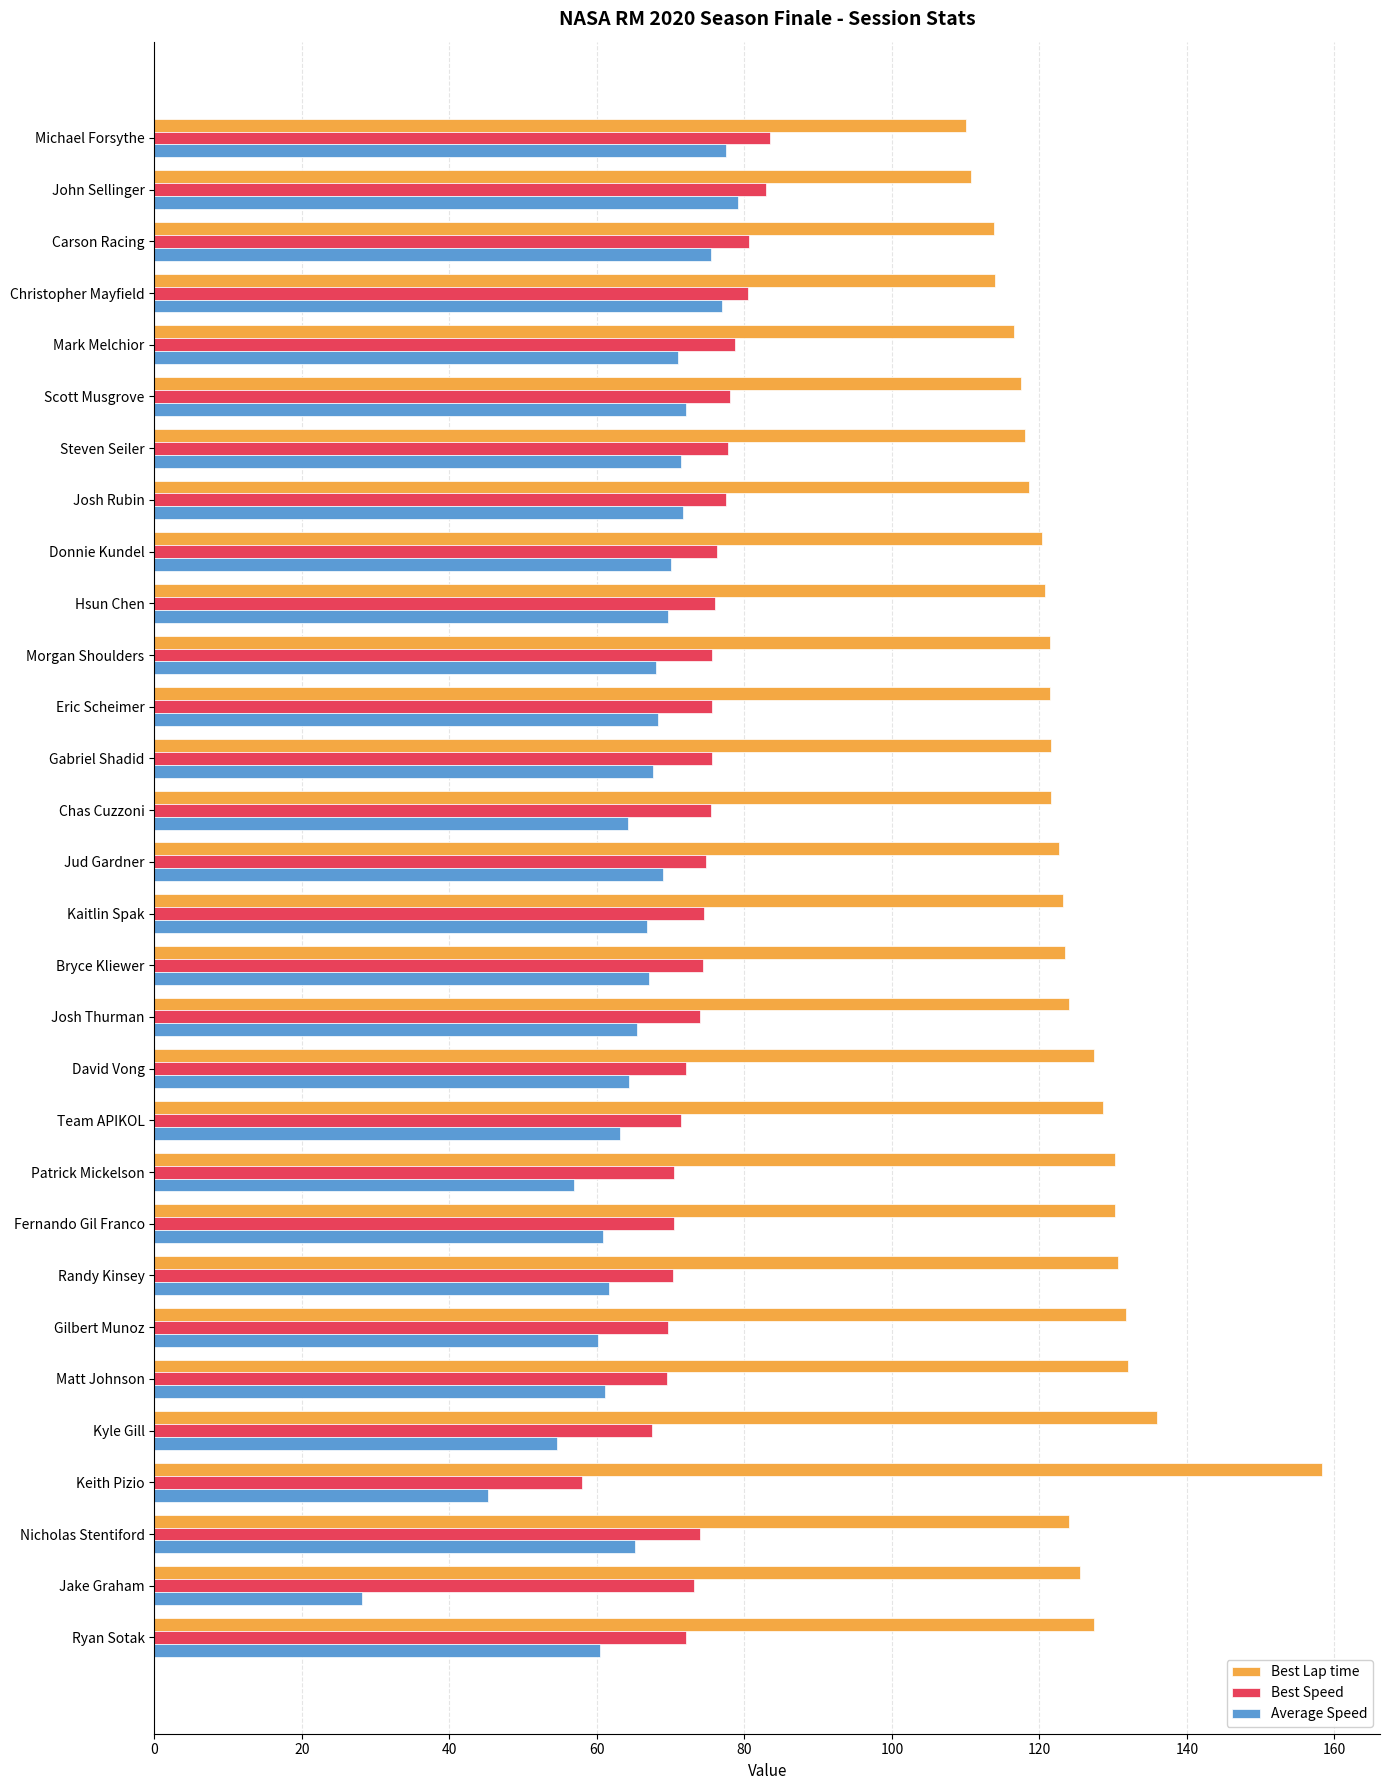

What is the total value across all series at Randy Kinsey?

262.5